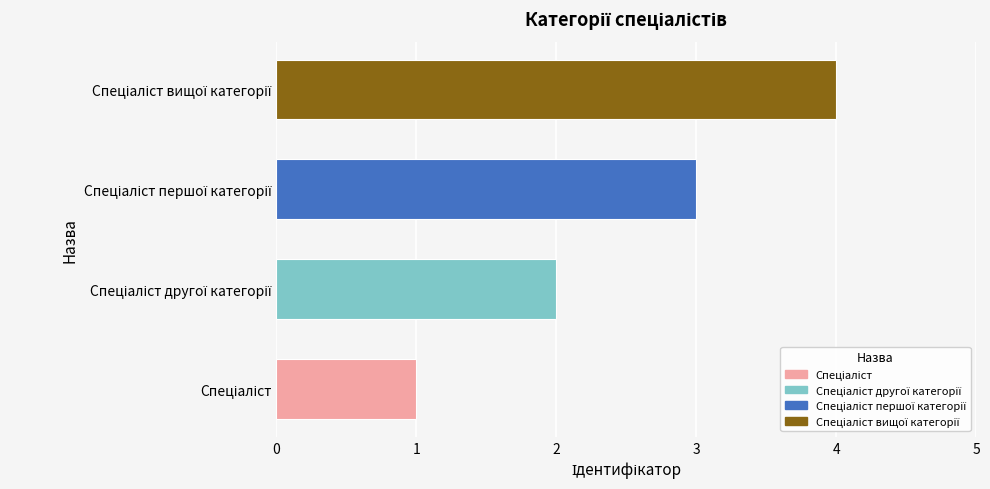

What is the difference between the maximum and minimum values?

3